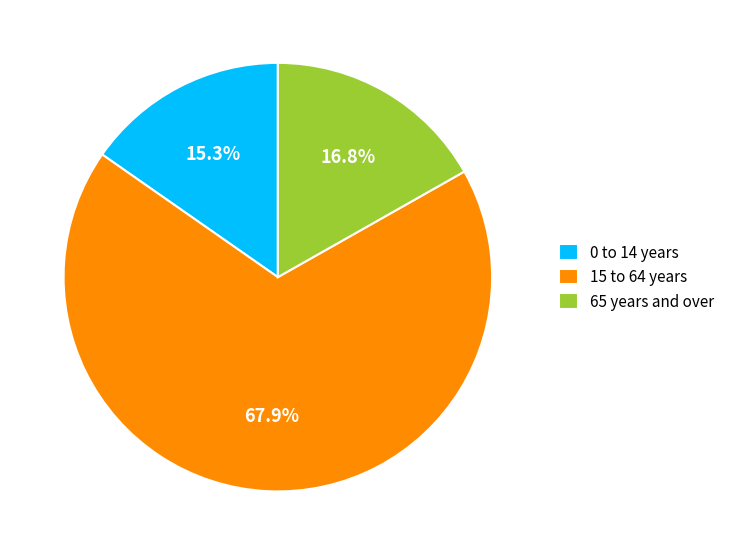

Rank the categories by value from highest to lowest.

15 to 64 years, 65 years and over, 0 to 14 years